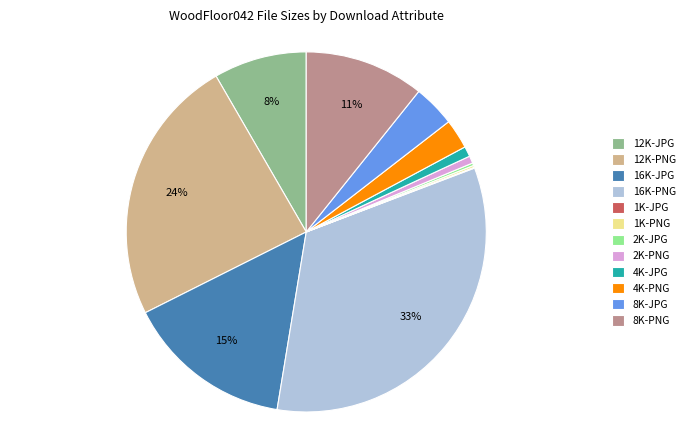

To the nearest percent, what is the average slice percentage?

8%